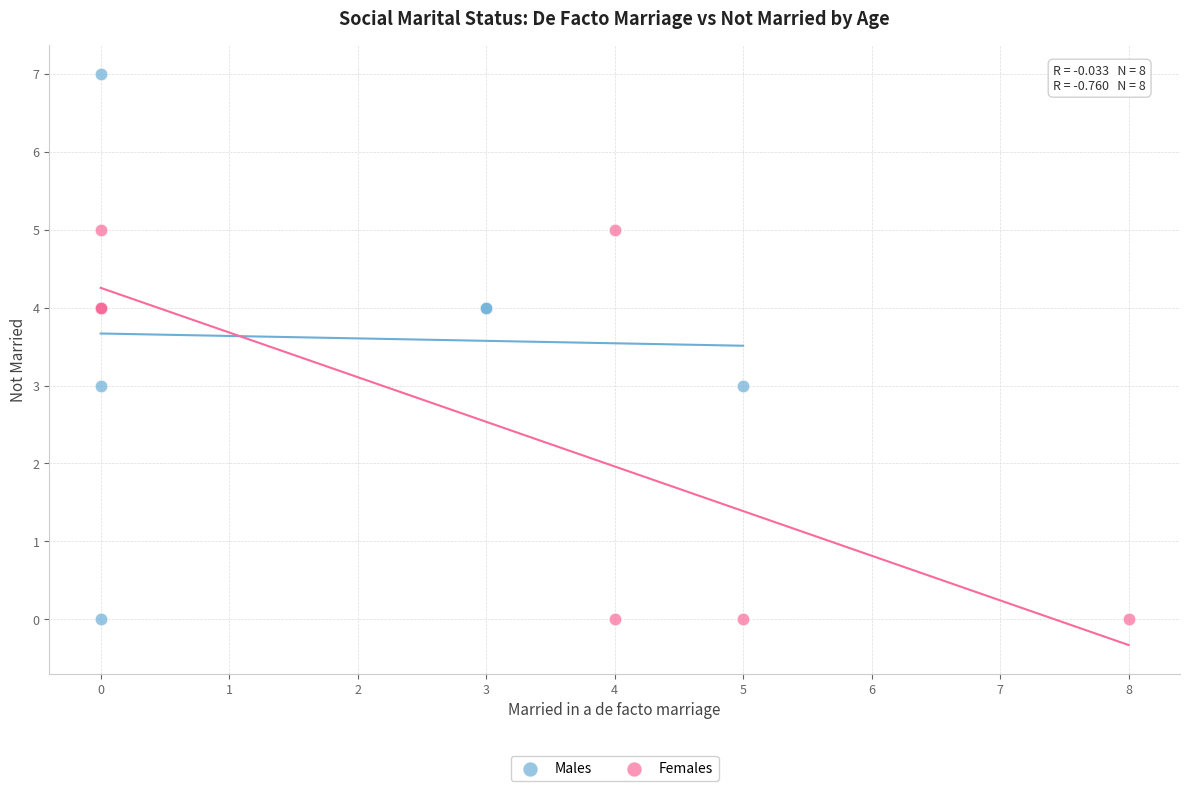

Which series has the largest Y range (max minus min)?

Males